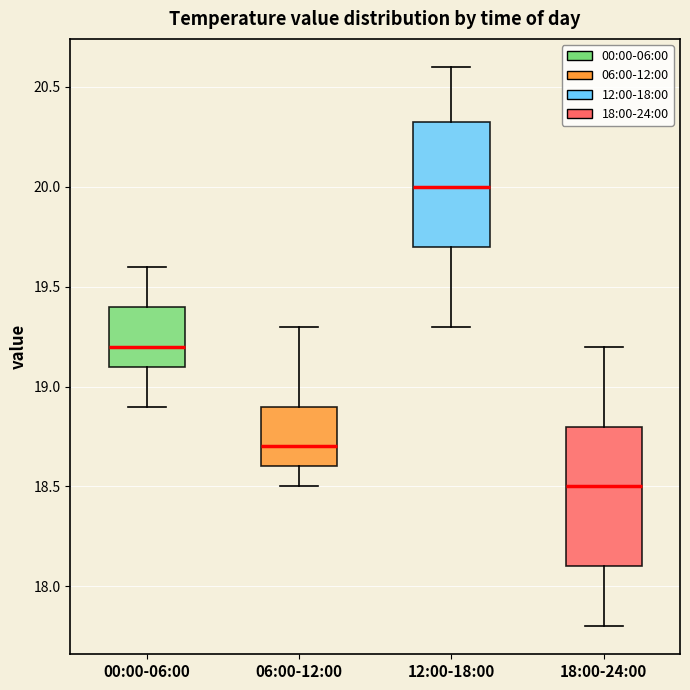

Which box is the tallest, from its lower edge to its upper edge?

18:00-24:00